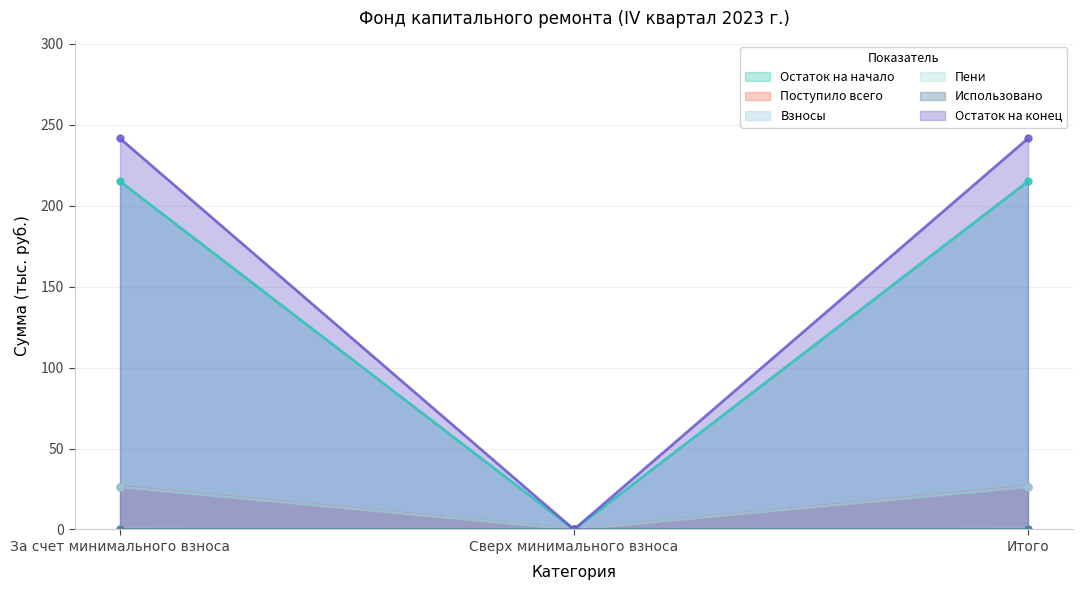

What is the highest value of the Взносы series?

26.4